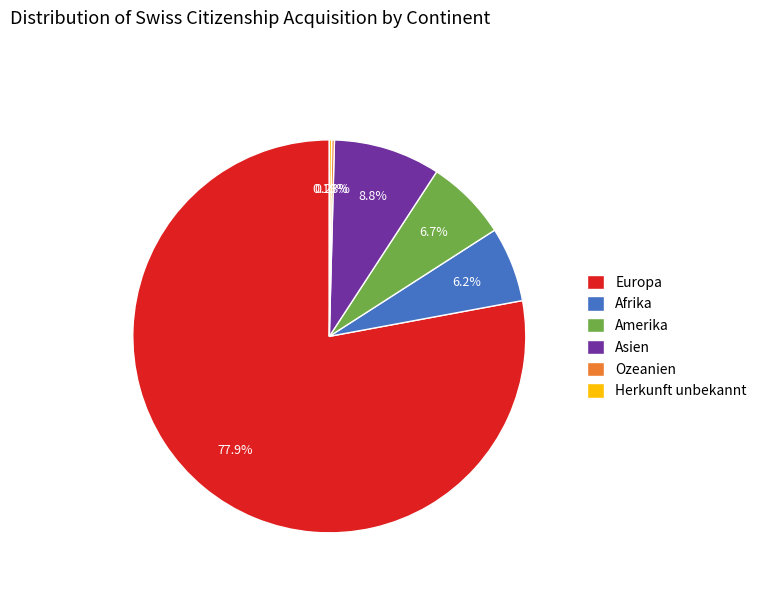

Which slice is the largest?

Europa